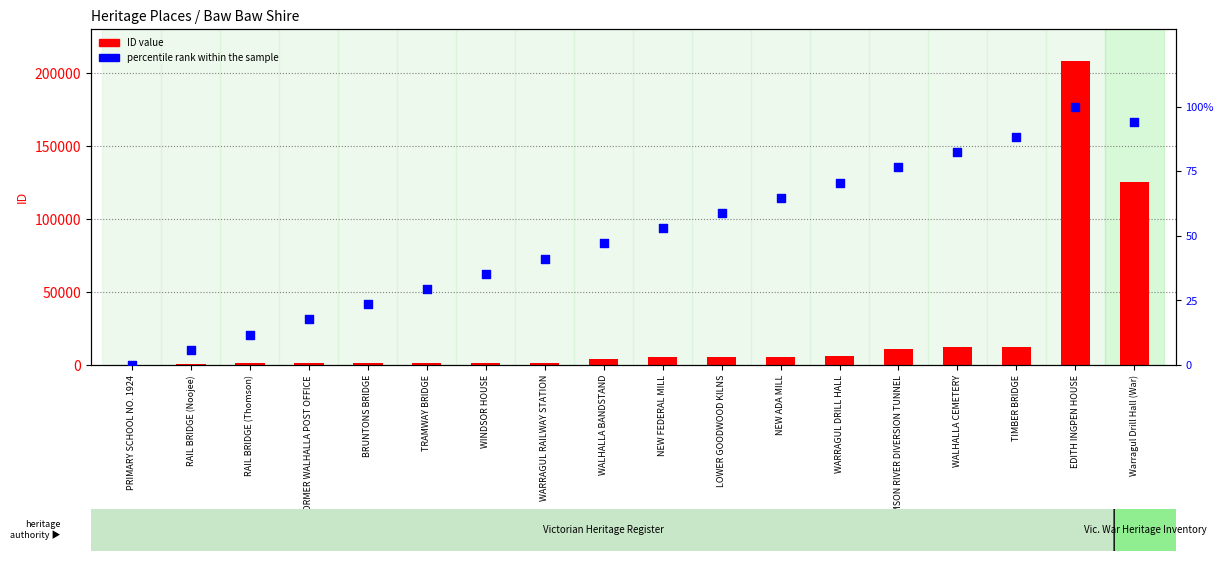

What are all the series names shown in the legend?

ID value, percentile rank within the sample